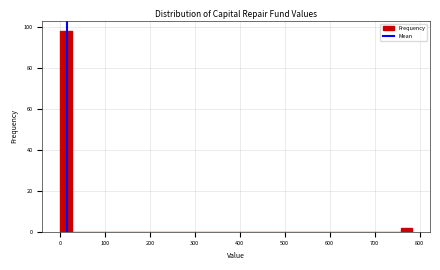

Read against the x-axis, roughly where is the centre of the tallest bar?

10